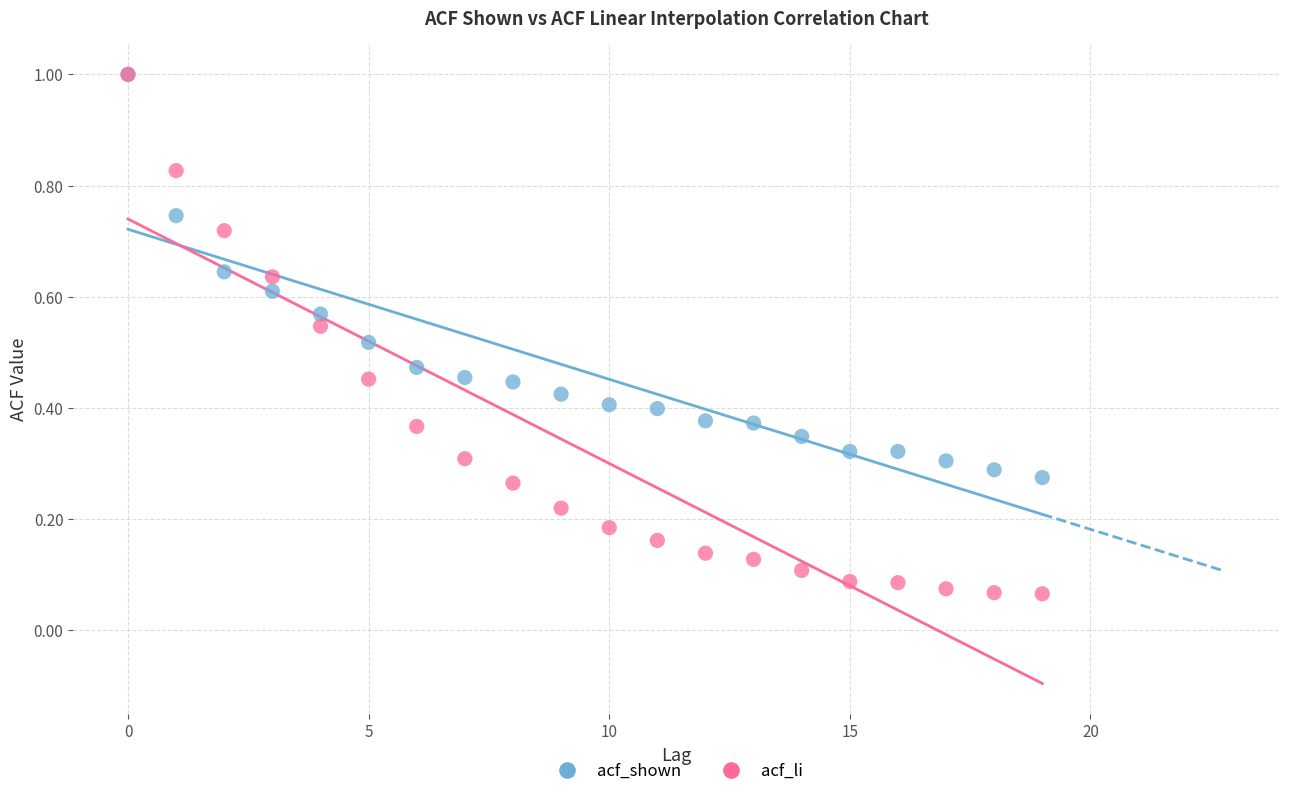

Which series contains the lowest Y value?

acf_li